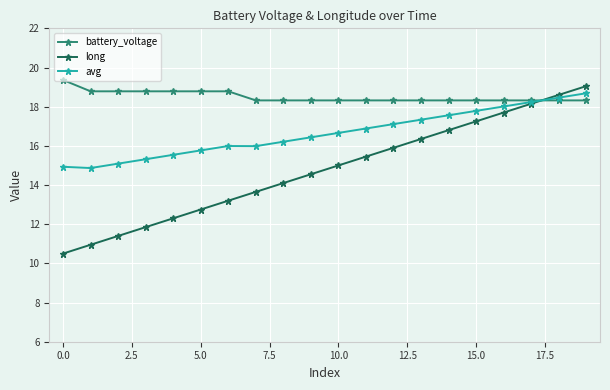

What is the lowest value of the long series?

10.5